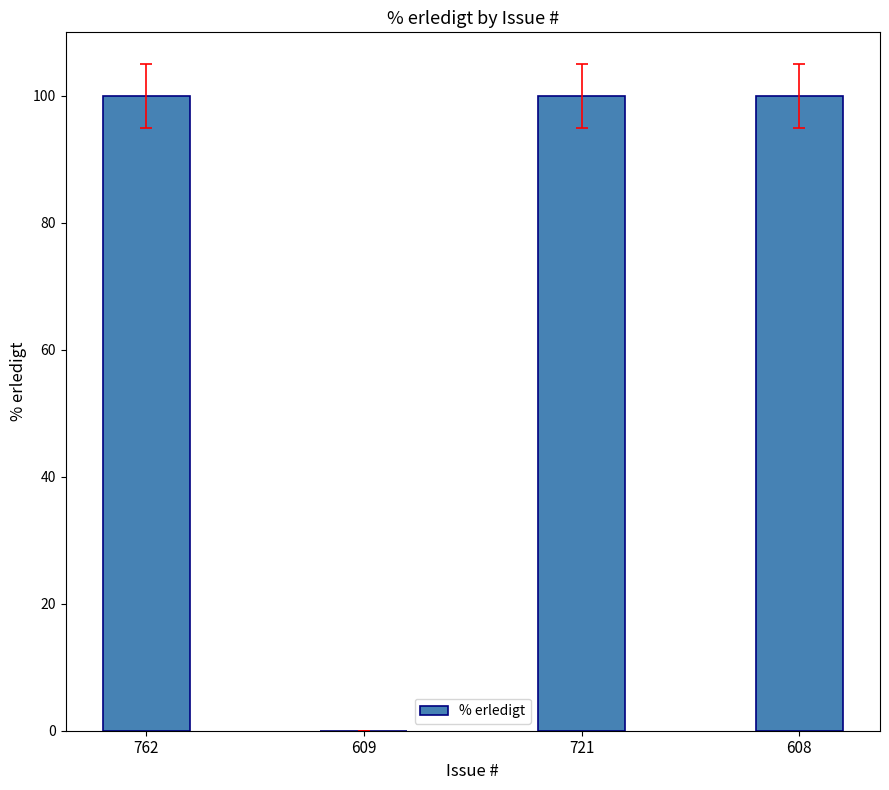

Are the bars horizontal?

No